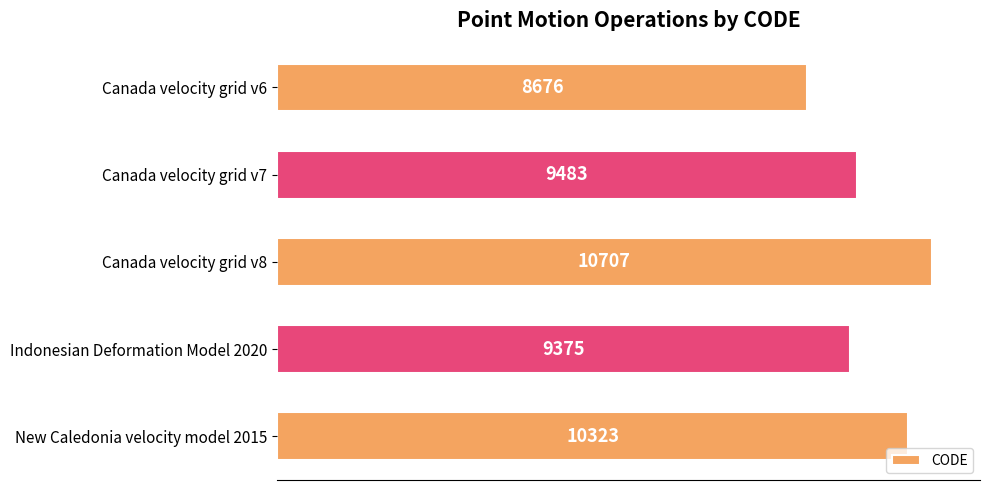

Reading bottom to top, list all the values displayed in this chart.

New Caledonia velocity model 2015=10323	Indonesian Deformation Model 2020=9375	Canada velocity grid v8=10707	Canada velocity grid v7=9483	Canada velocity grid v6=8676